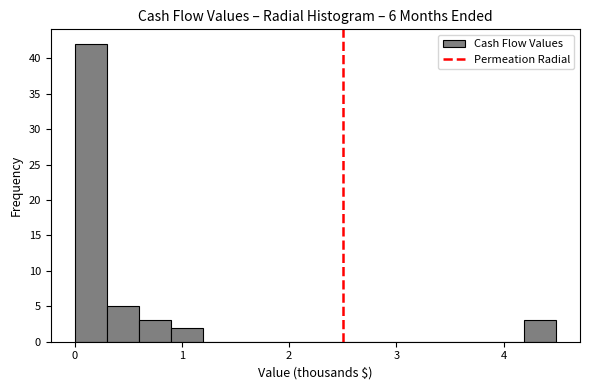

Around what value on the x-axis is the tallest bar? Give the approximate position of its centre, as read against the axis.

0.2